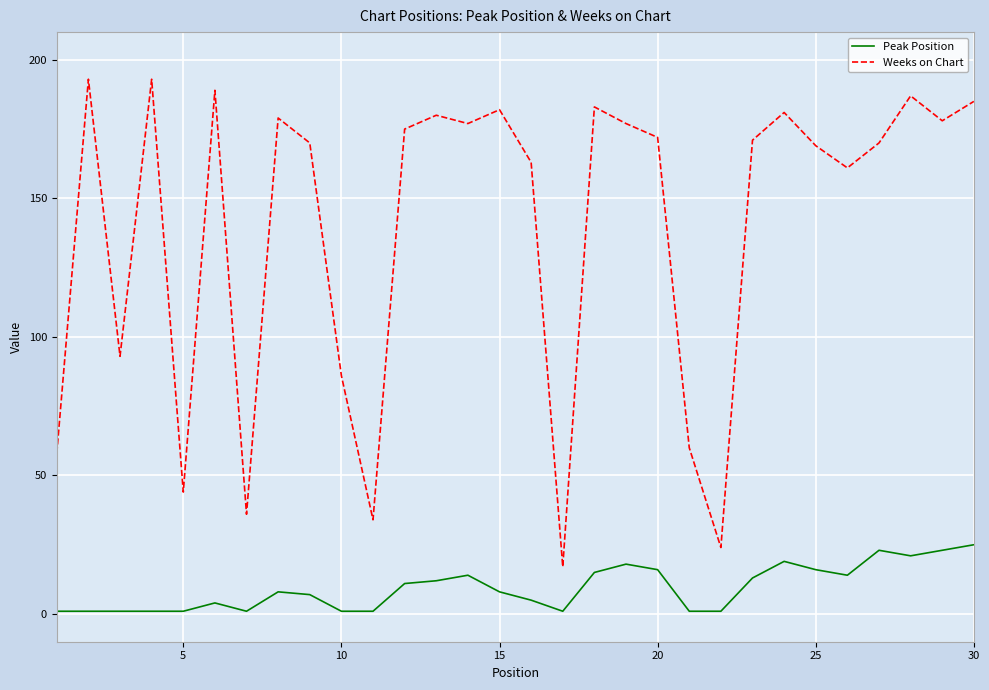

What is the difference between the maximum and second lowest values in the Weeks on Chart series?

169